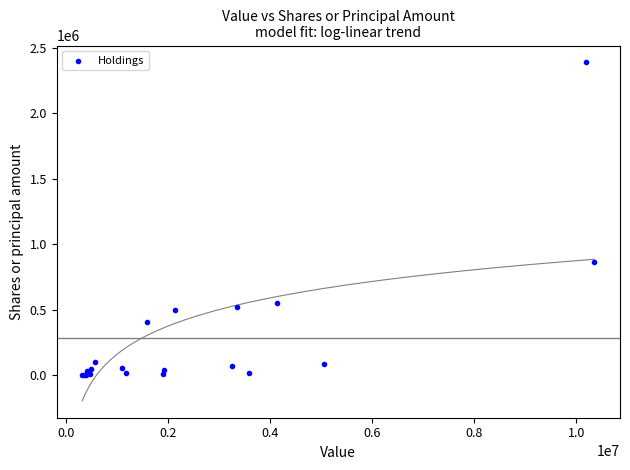

What Y value in the scatter plot is closest to 1194066?

860807